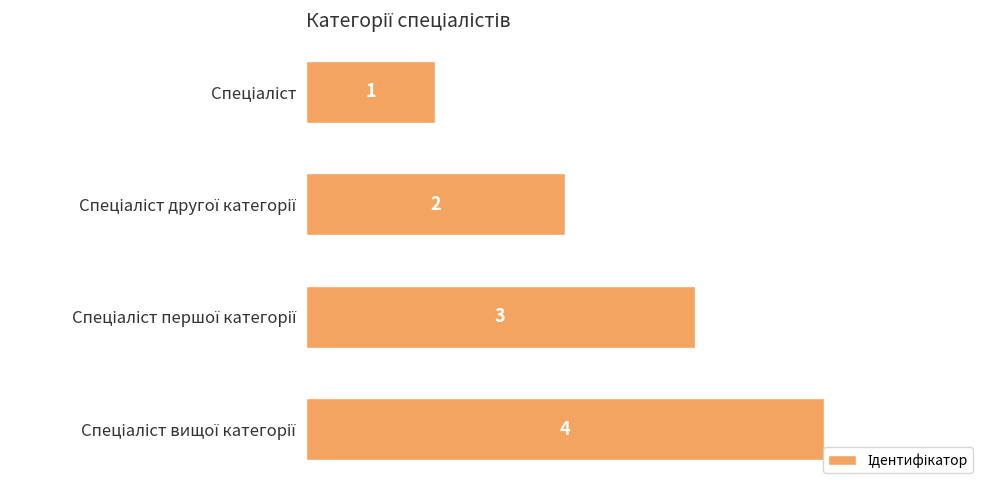

What is the maximum value shown in the chart?

4